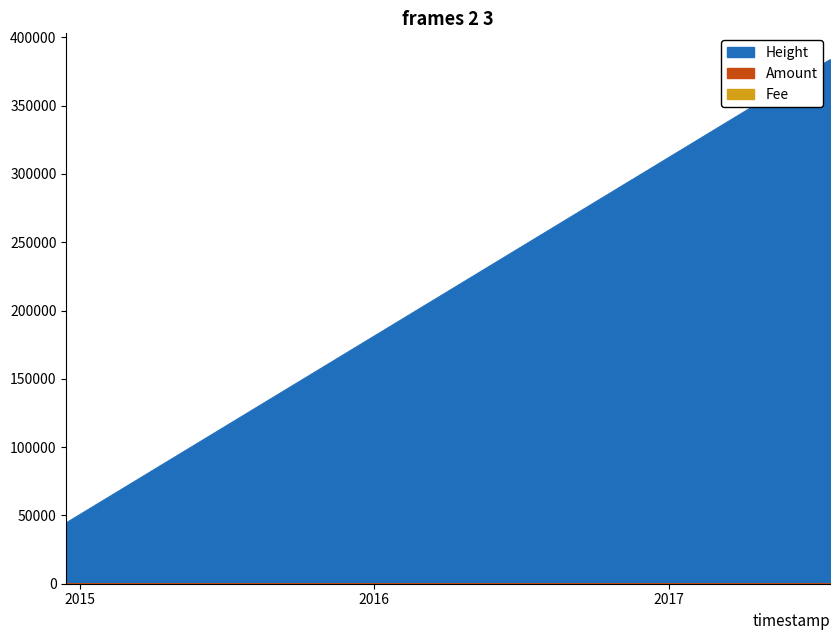

How many categories are shown in the chart?

3